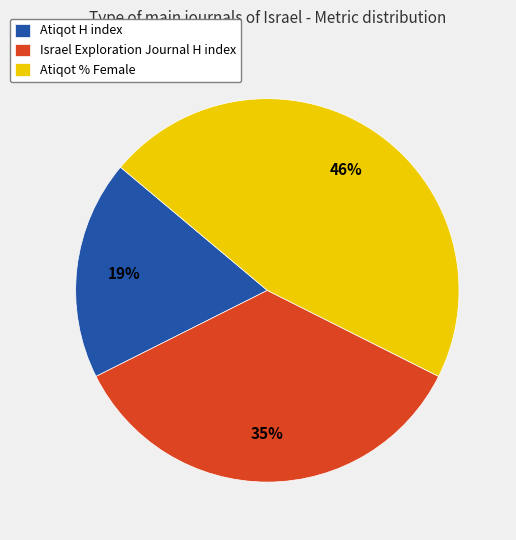

To the nearest percent, what percentage of the pie is Atiqot % Female?

46%